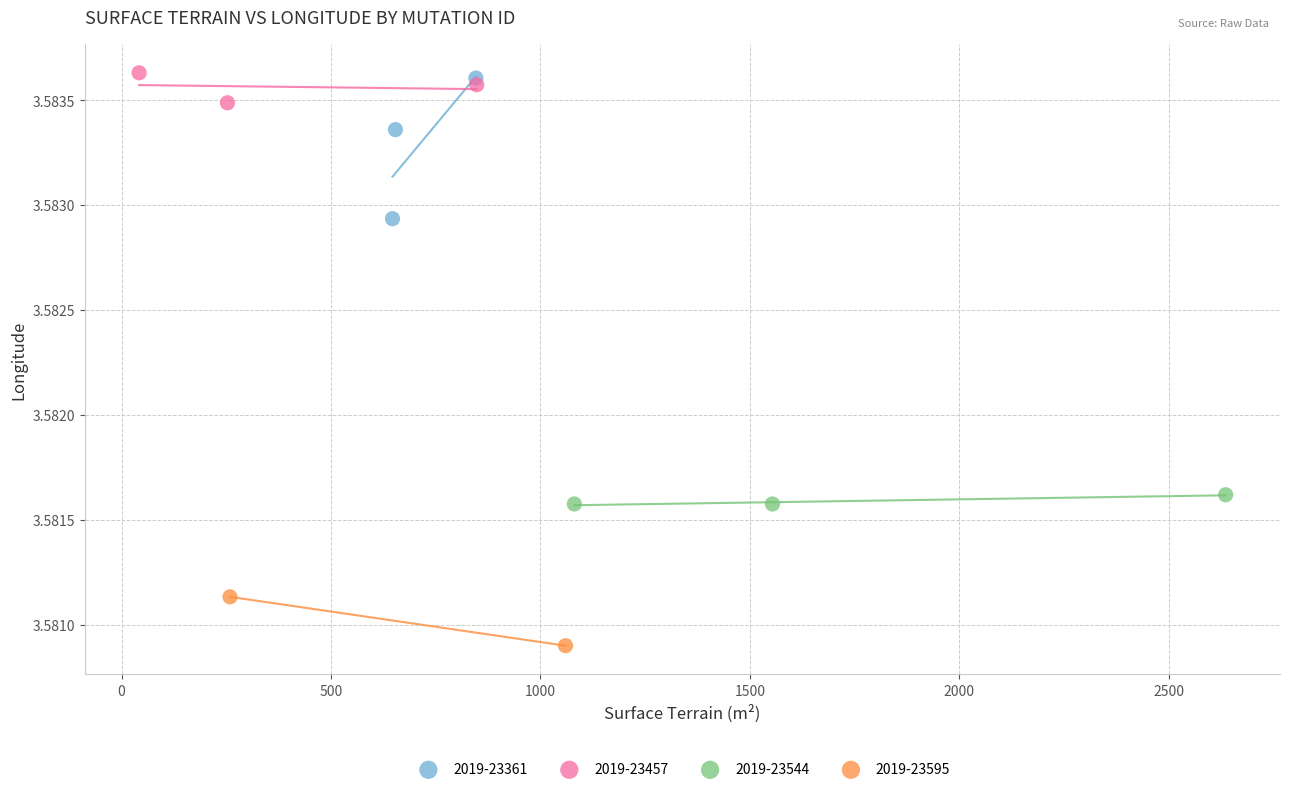

Which series reaches the minimum Y coordinate?

2019-23595